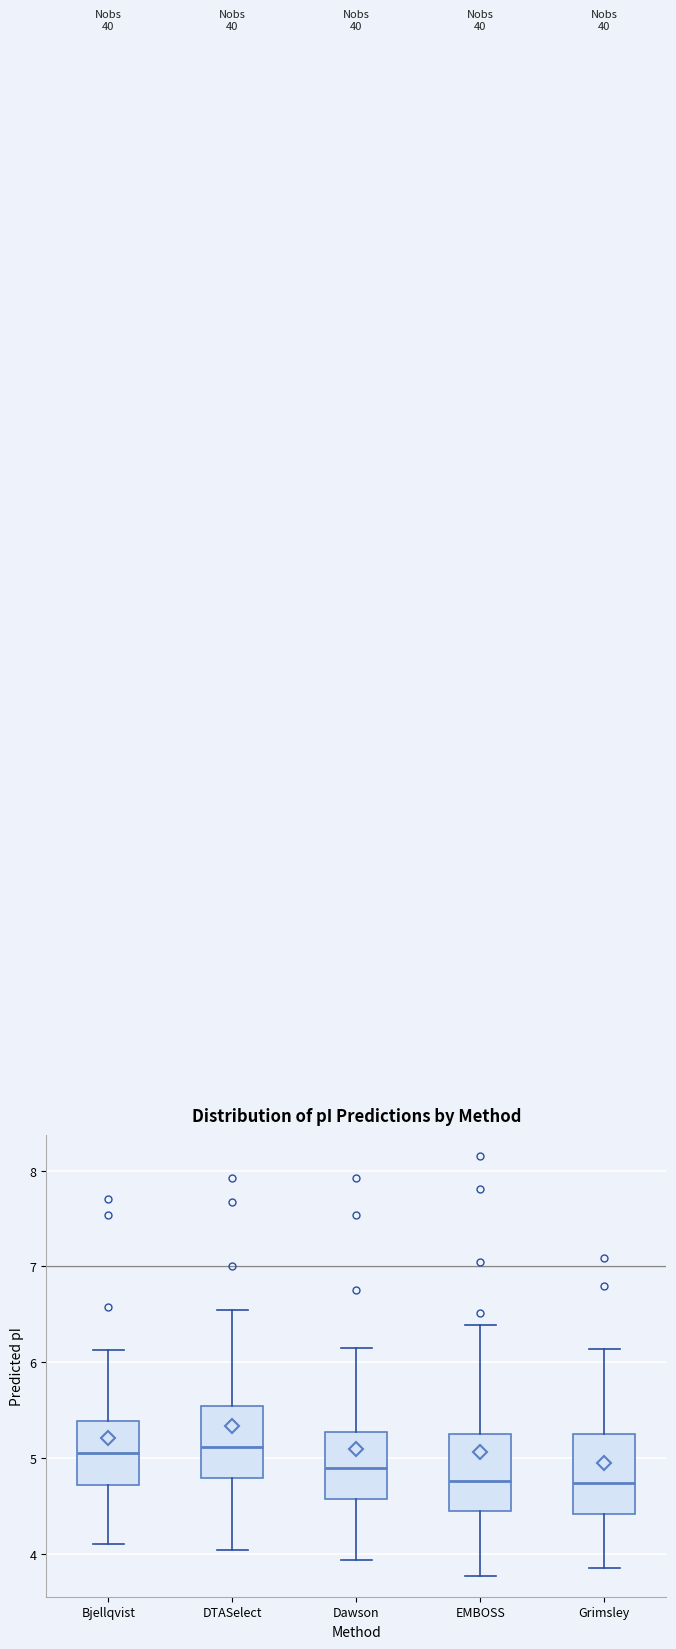

Where is the lower edge of the box for Dawson on the y-axis? The values are not printed on the chart, so give them approximately, as read against the axis.

4.6